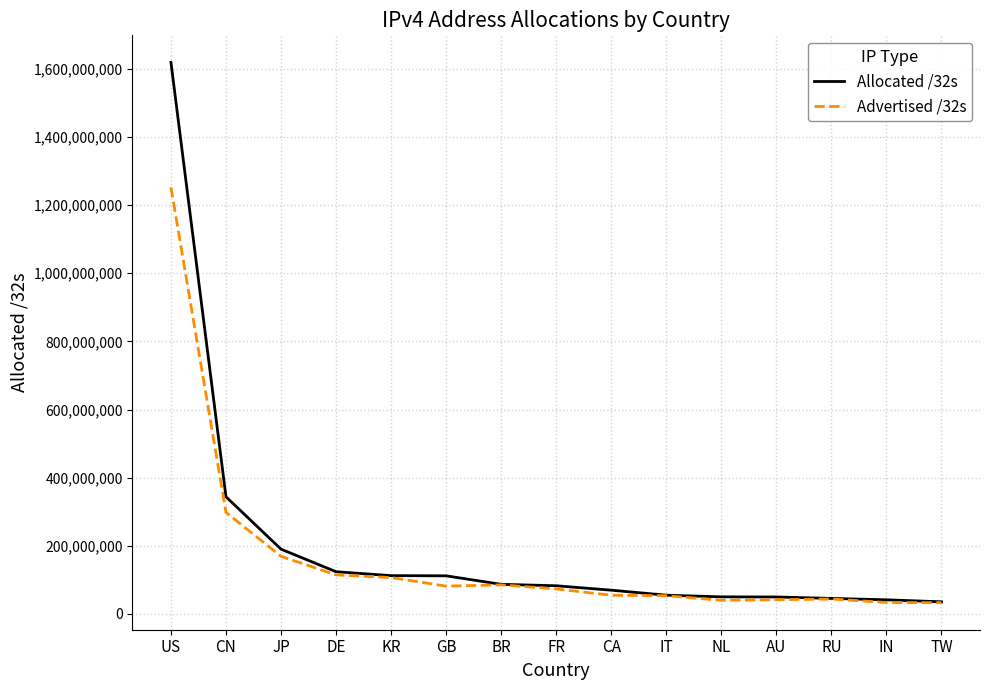

How many lines are shown in the chart?

2